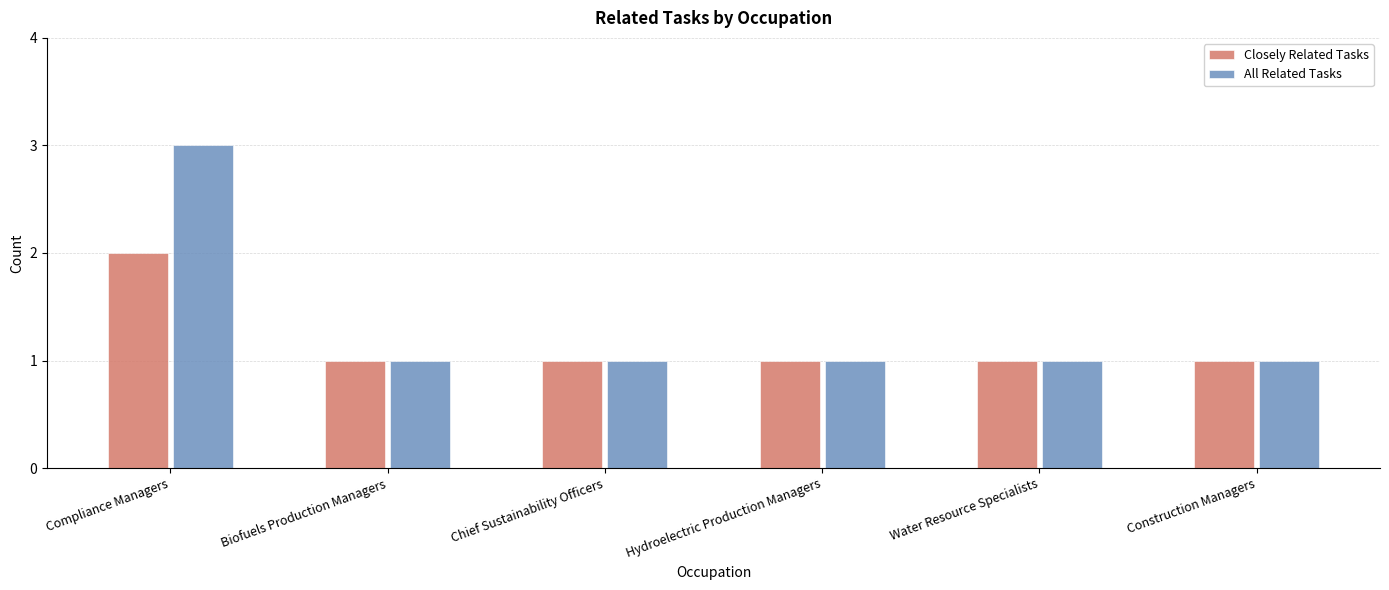

What is the label of the 2nd bar from the left?

Biofuels Production Managers